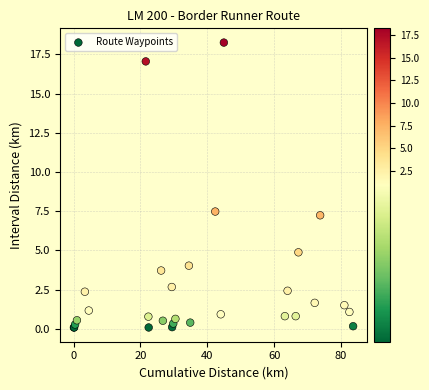

What Y value in the scatter plot is closest to 9?

7.5